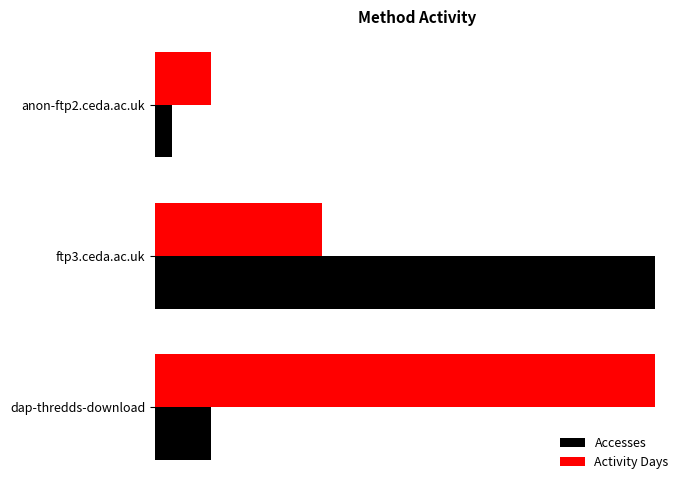

What are all the series names shown in the legend?

Accesses, Activity Days